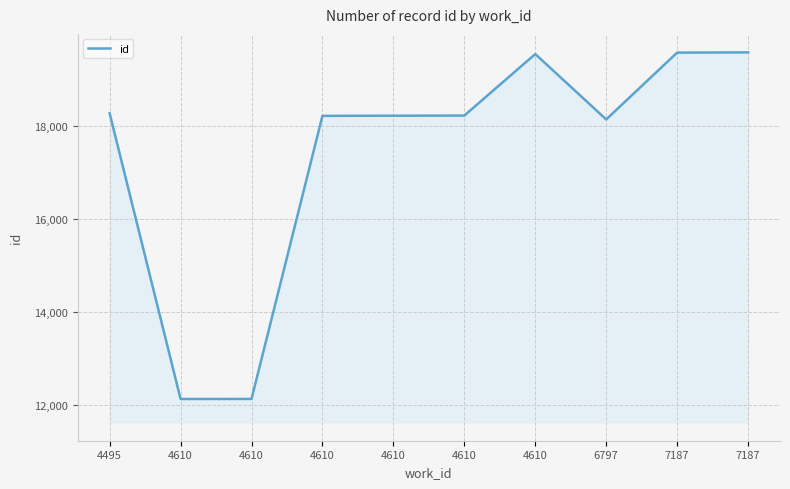

List the labels in order of value, largest first.

7187, 7187, 4610, 4495, 4610, 4610, 4610, 6797, 4610, 4610